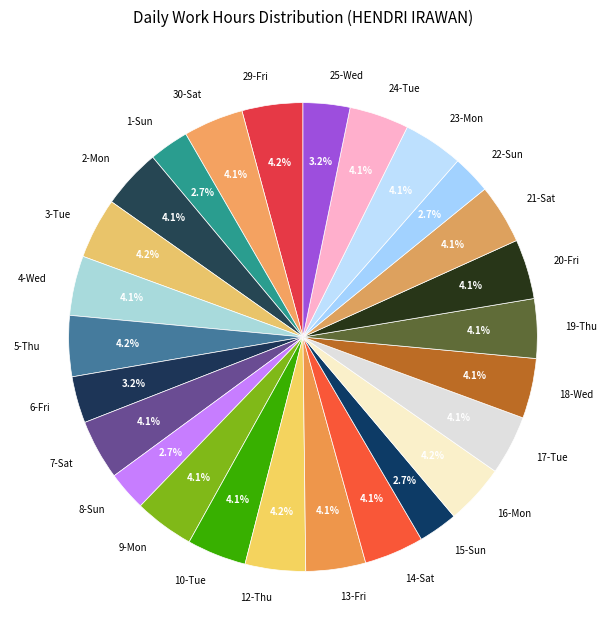

Is the sum of 29-Fri and 23-Mon greater than half?

No